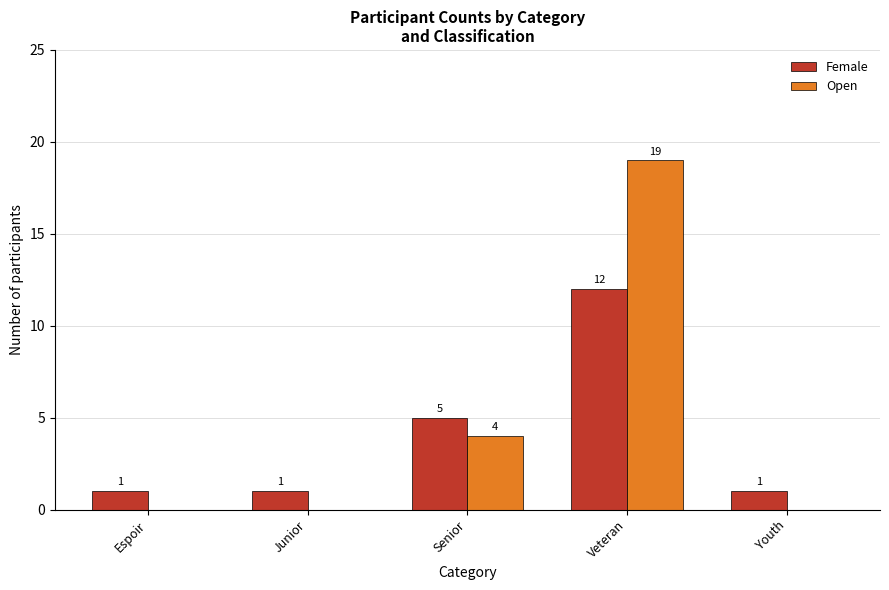

Reading left to right, what are all the values shown in this chart?

Female: Espoir=1	Junior=1	Senior=5	Veteran=12	Youth=1
Open: Espoir=0	Junior=0	Senior=4	Veteran=19	Youth=0